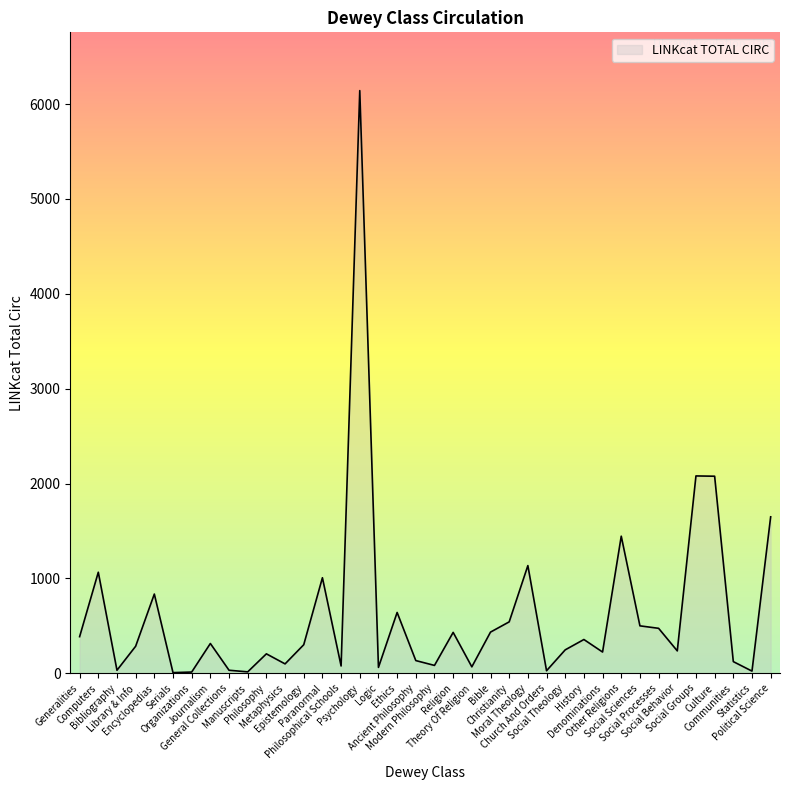

What is the difference between the maximum and minimum values?

6134